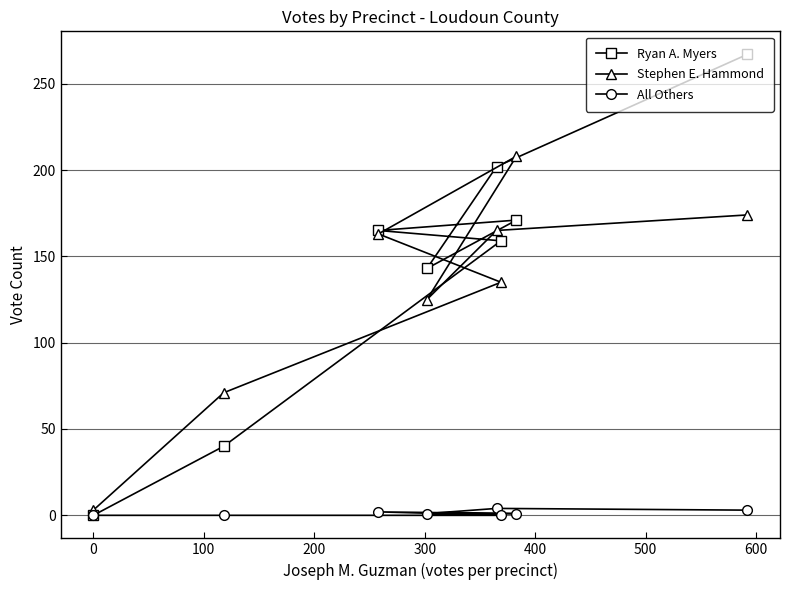

What is the value of the Ryan A. Myers point at the 8th from the left?

267